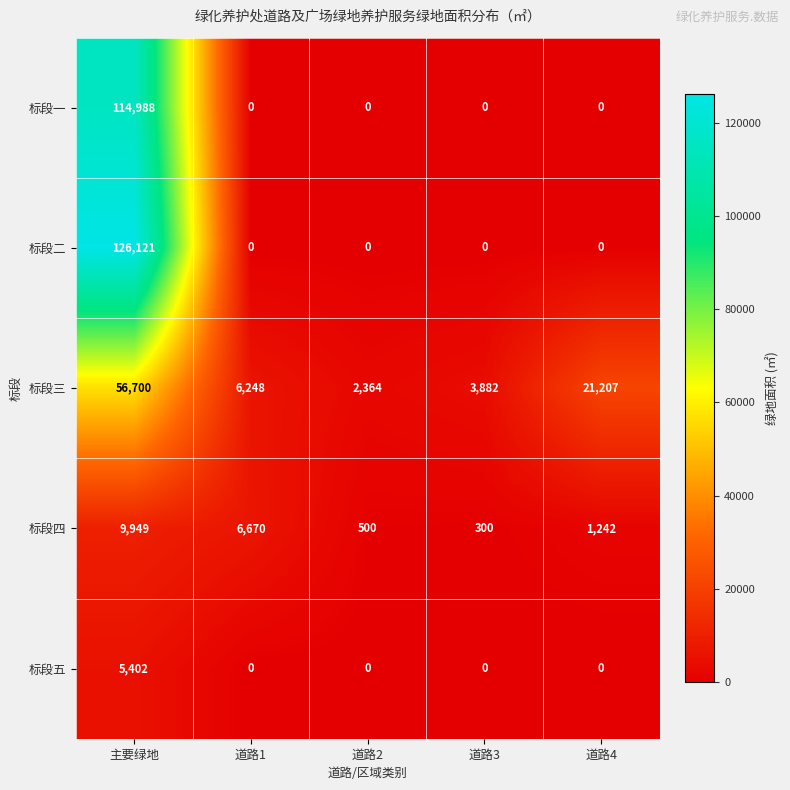

Which label corresponds to the largest value in the chart?

主要绿地